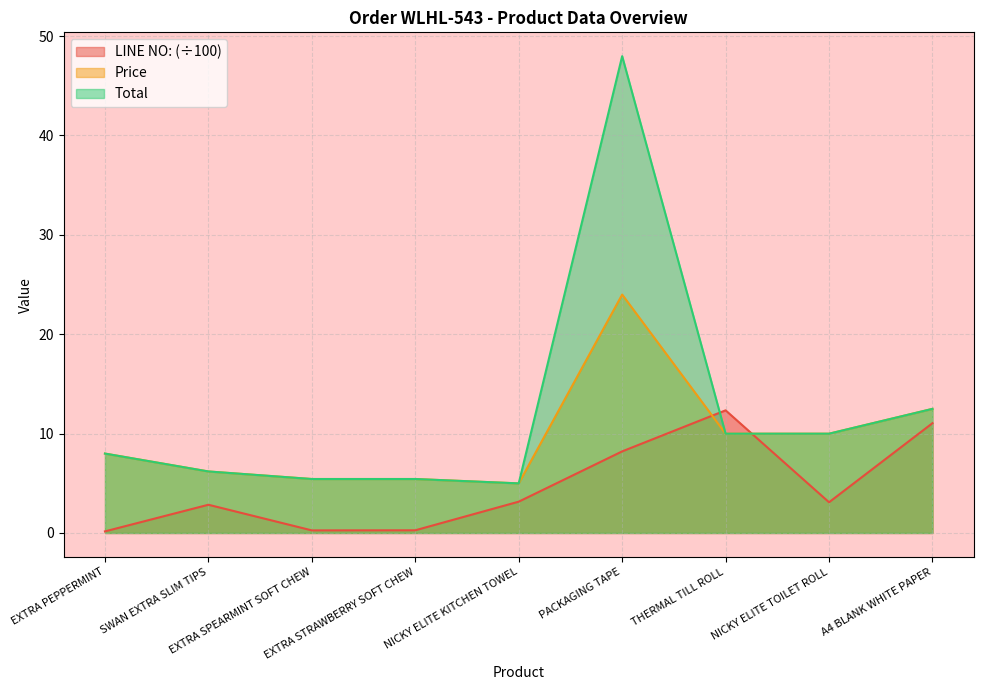

What is the spread (max minus min) of values at EXTRA STRAWBERRY SOFT CHEW?

5.2